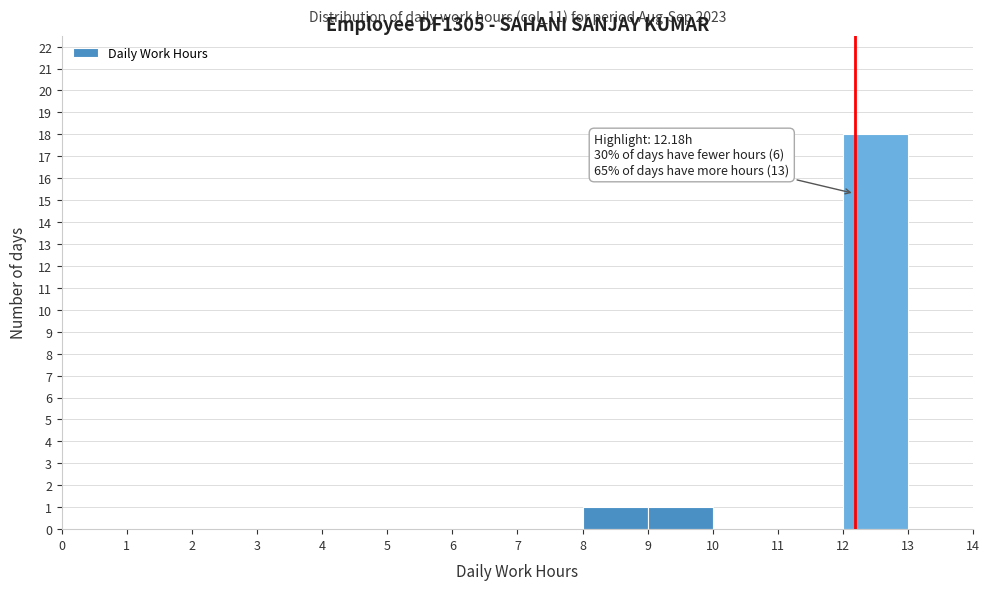

Over which range of the x-axis is the bar tallest?

12 to 13